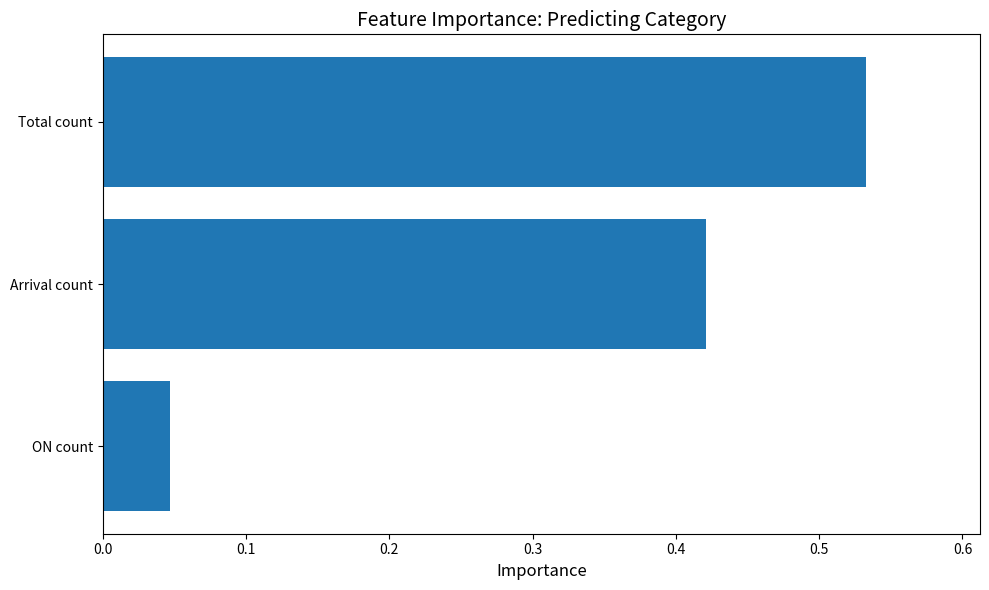

At which category does the chart reach its minimum across all series?

ON count